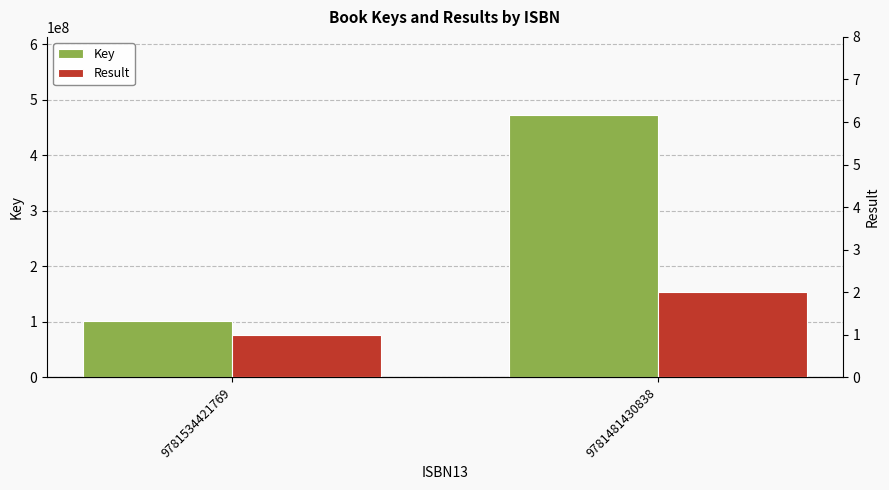

How many Result values are between 1 and 2?

2